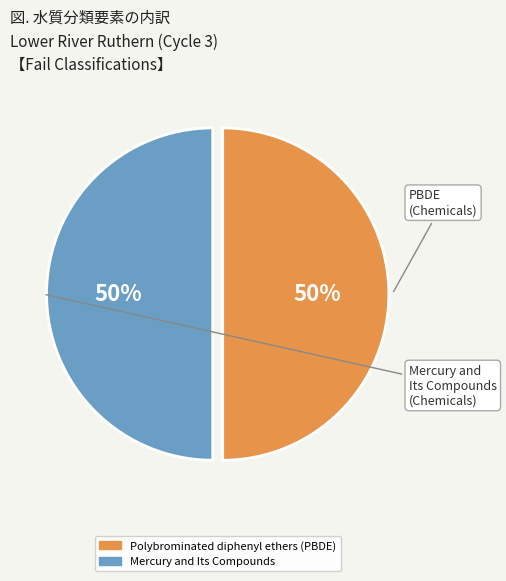

Do Mercury and Its Compounds and Polybrominated diphenyl ethers (PBDE) together represent more than half of the pie?

Yes